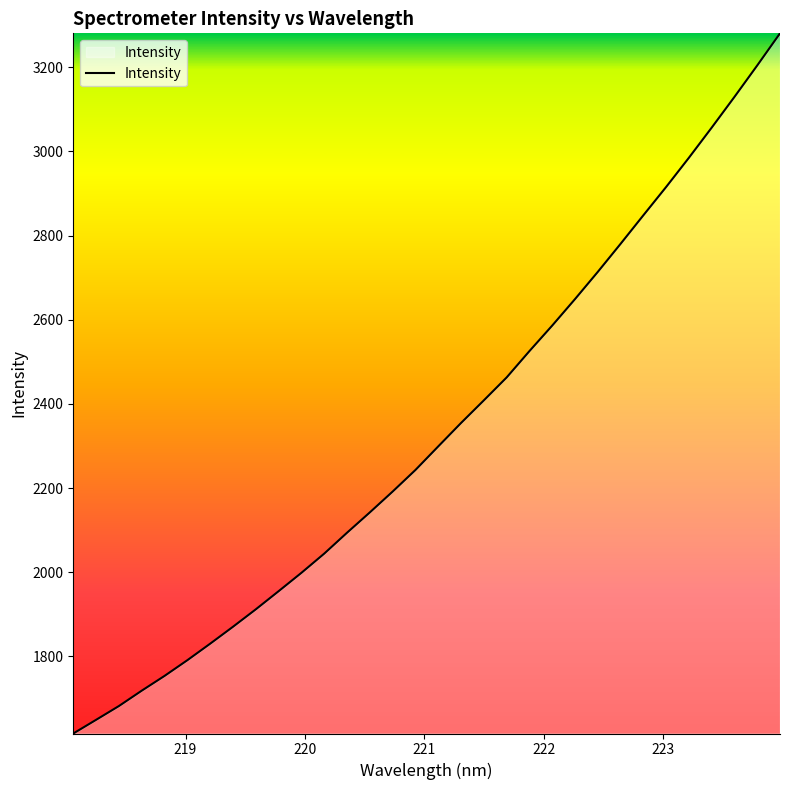

What is the difference between the maximum and minimum values?

1663.9